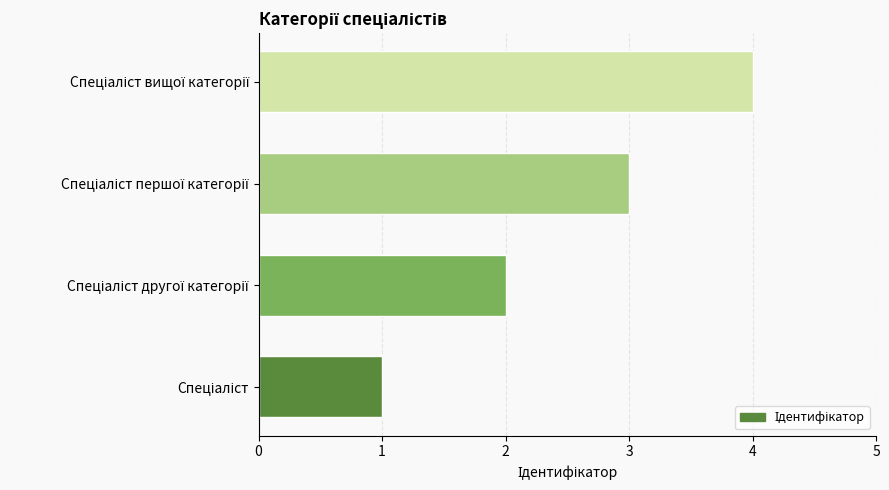

What is the difference between the maximum and minimum values?

3